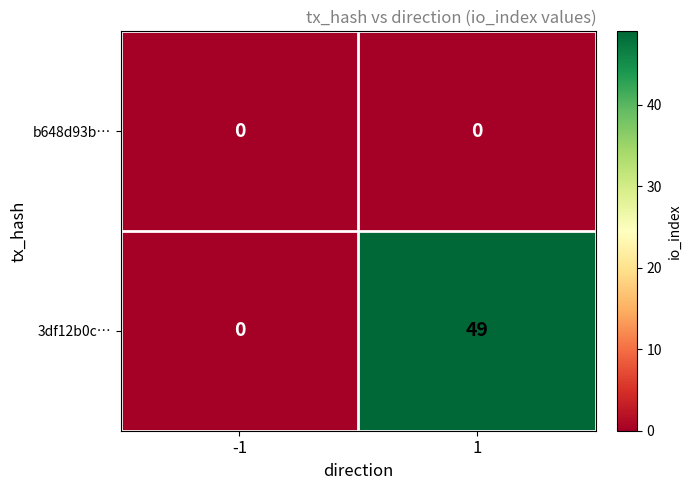

What is the difference between the maximum and minimum values in the 3df12b0c… series?

49